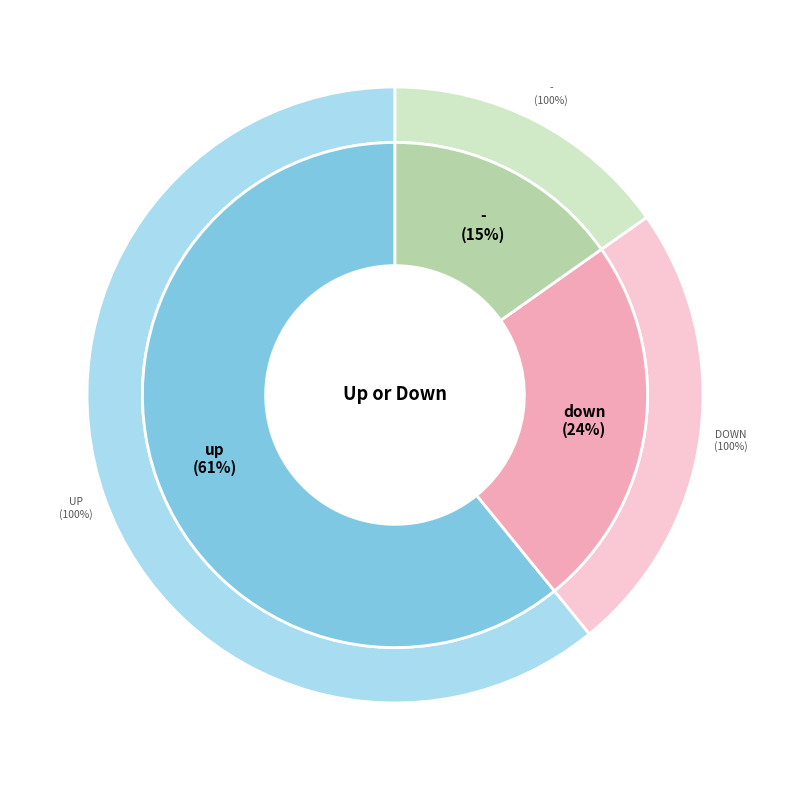

Rank the categories by value from highest to lowest.

up, down, -